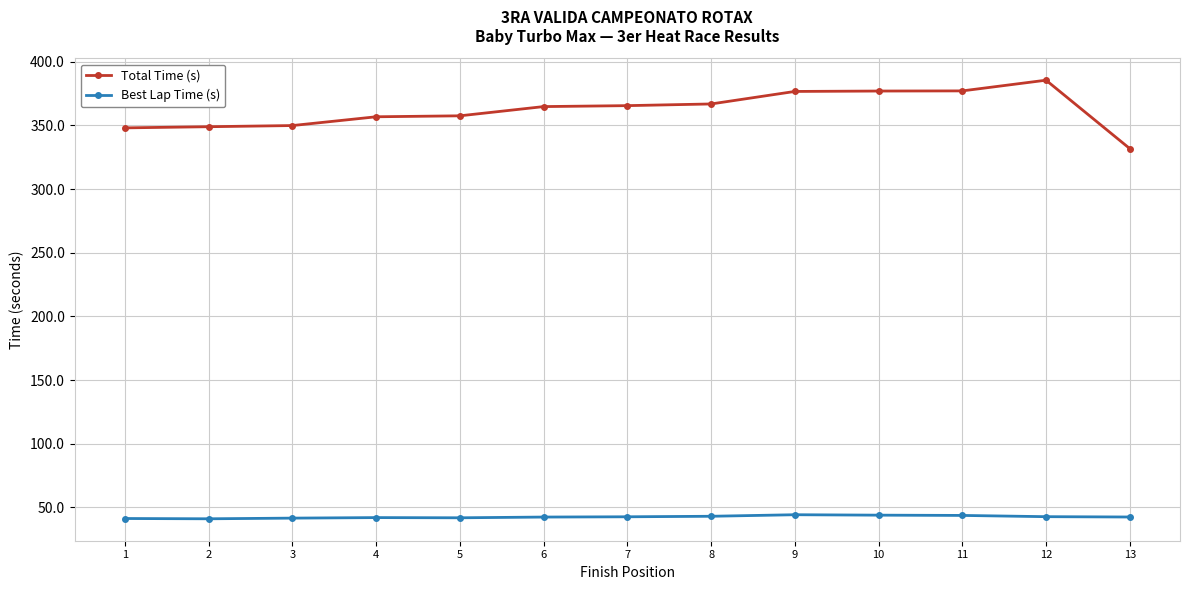

What is the sum of all Best Lap Time (s) values?

551.7